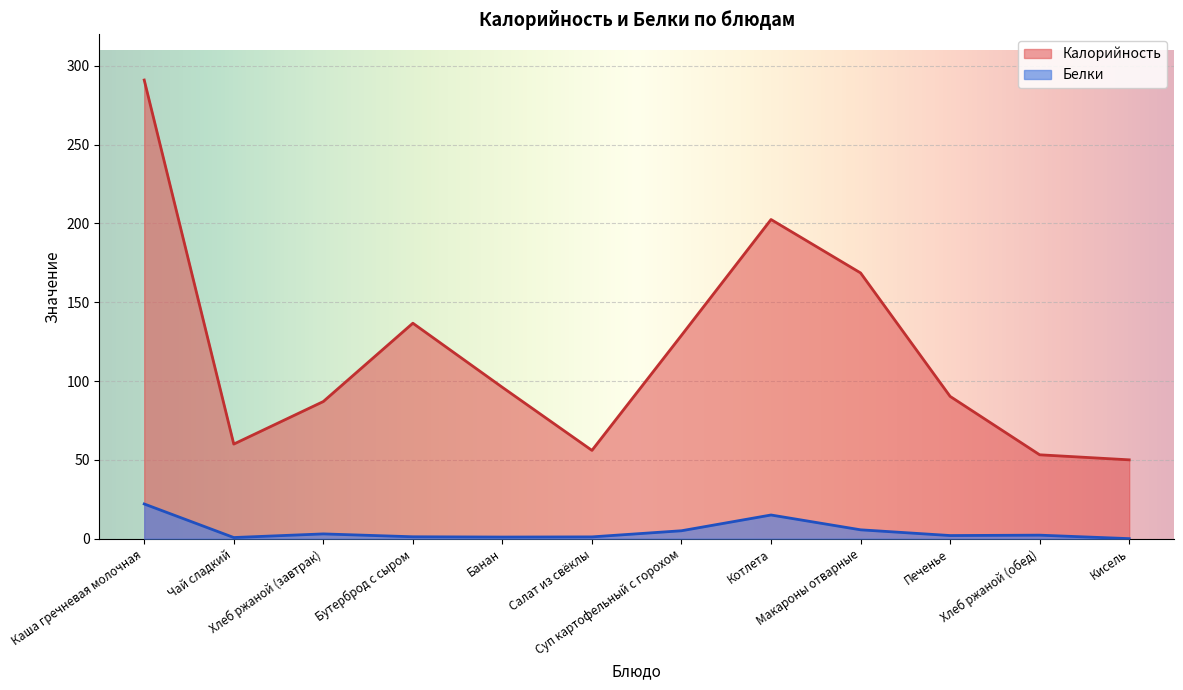

How many categories are shown in the chart?

12